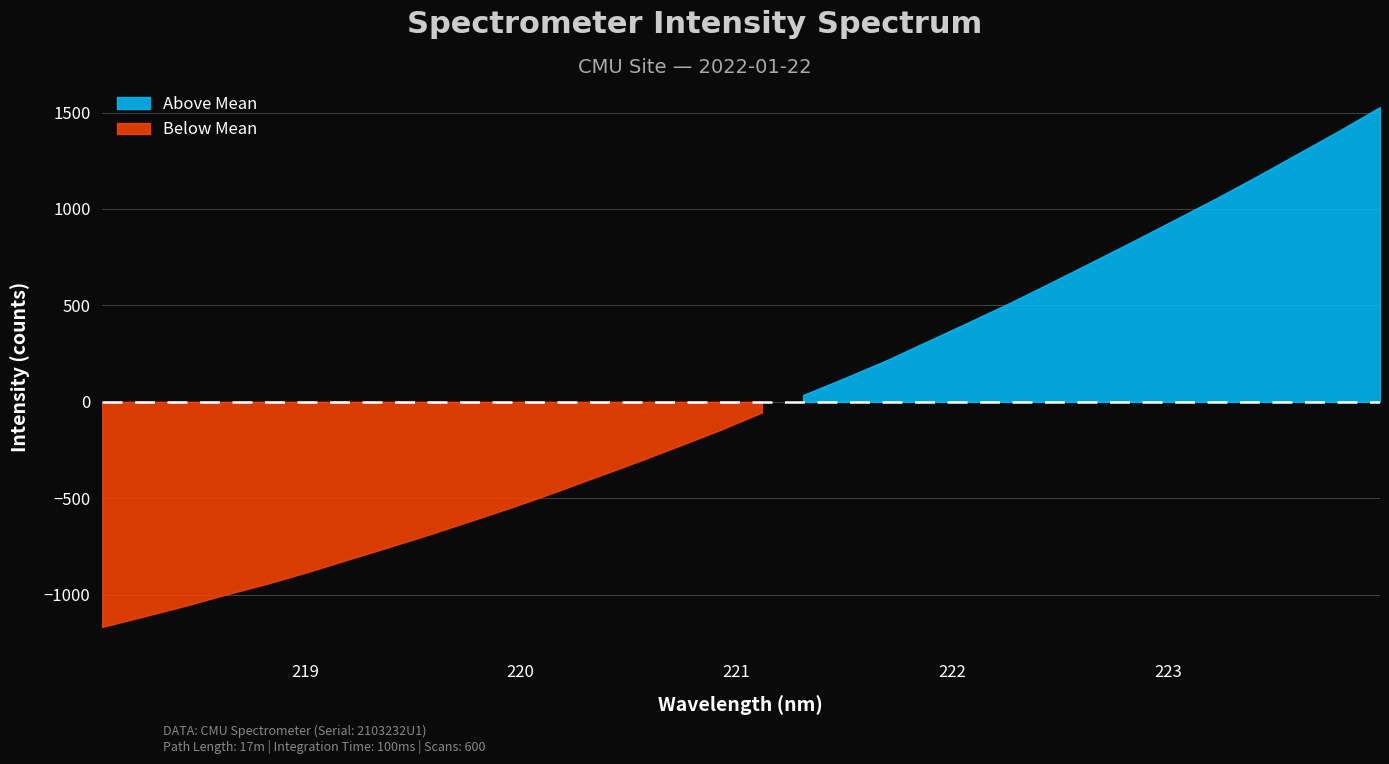

What is the difference between the values at 3 and 26?

1942.2